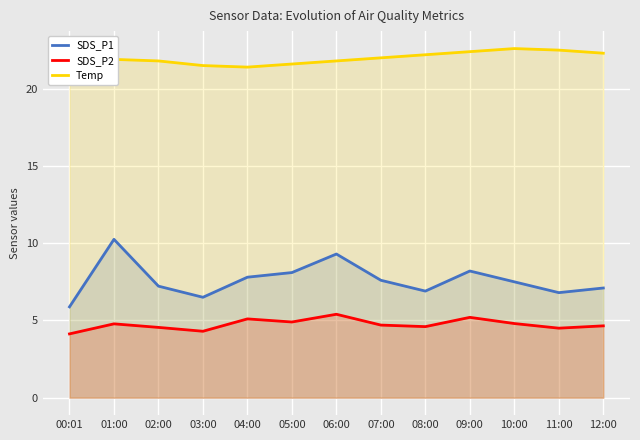

What is the sum of the Temp values at 05:00 and 02:00?

43.4